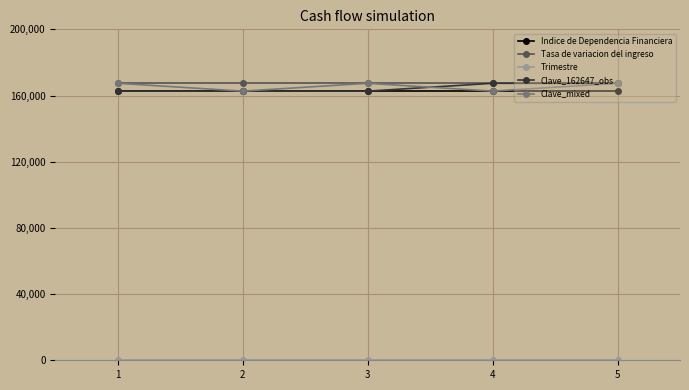

True or false: Tasa de variacion del ingreso has more than 2 points higher than both neighbors.

False